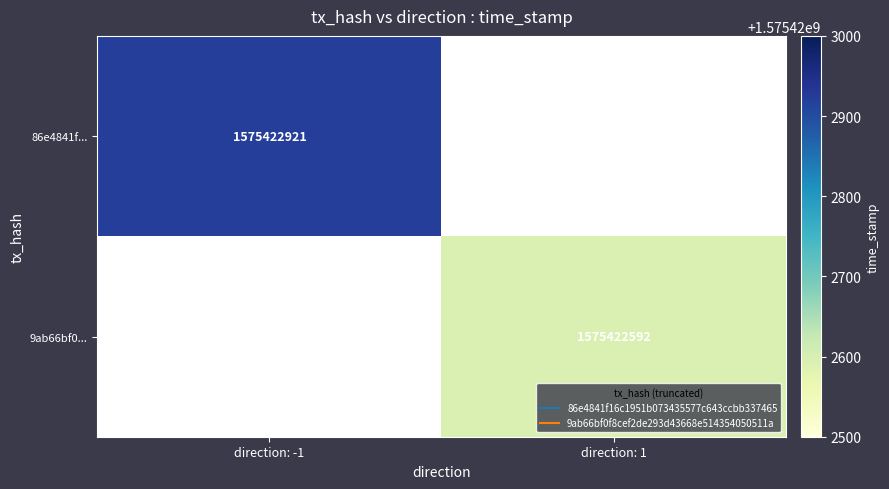

Which series has the largest total across all categories?

86e4841f16c1951b073435577c643ccbb337465